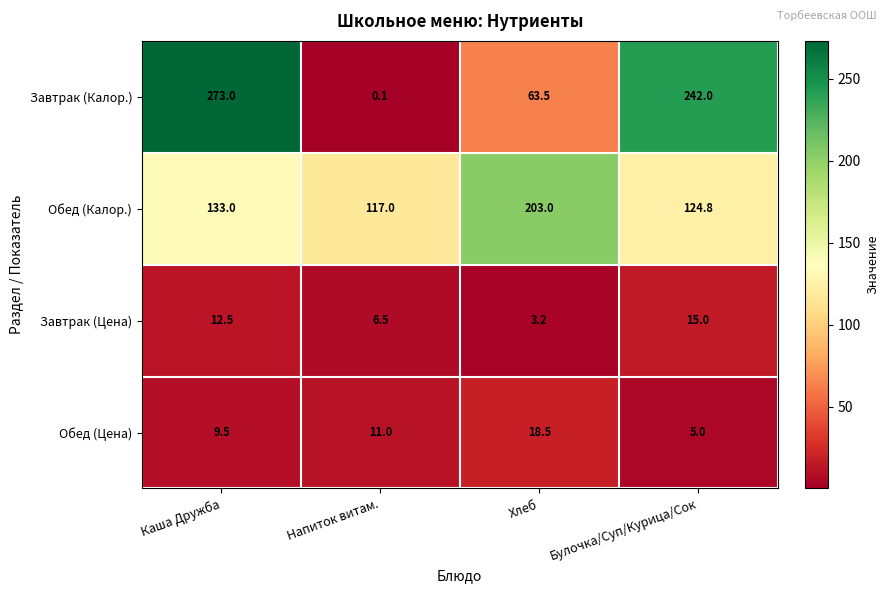

True or false: Завтрак (Калор.) has a value of 273.0 at Каша Дружба.

True